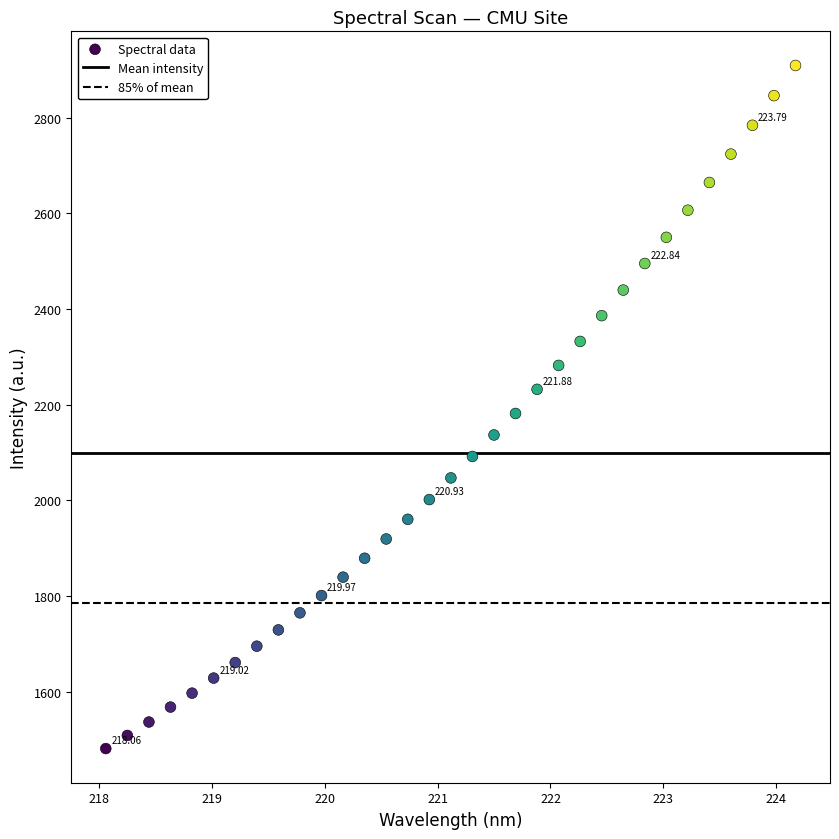

What is the range of X values (max minus min)?

6.1